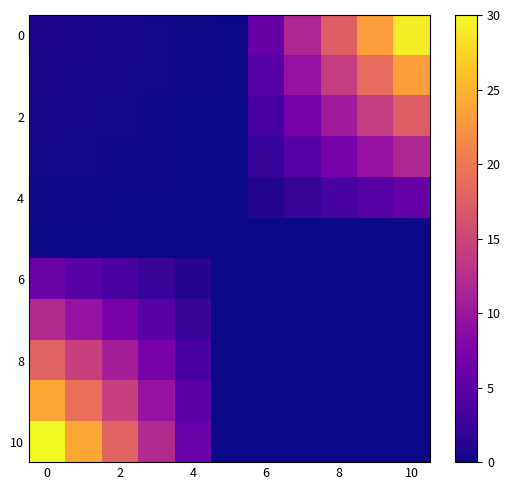

At how many categories does at least one series exceed 23?

4